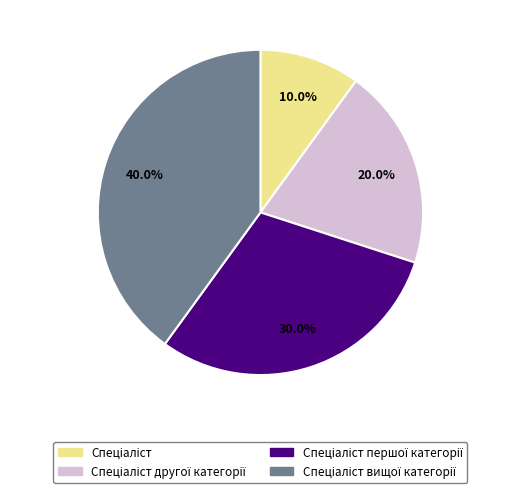

How many segments does this pie chart have?

4